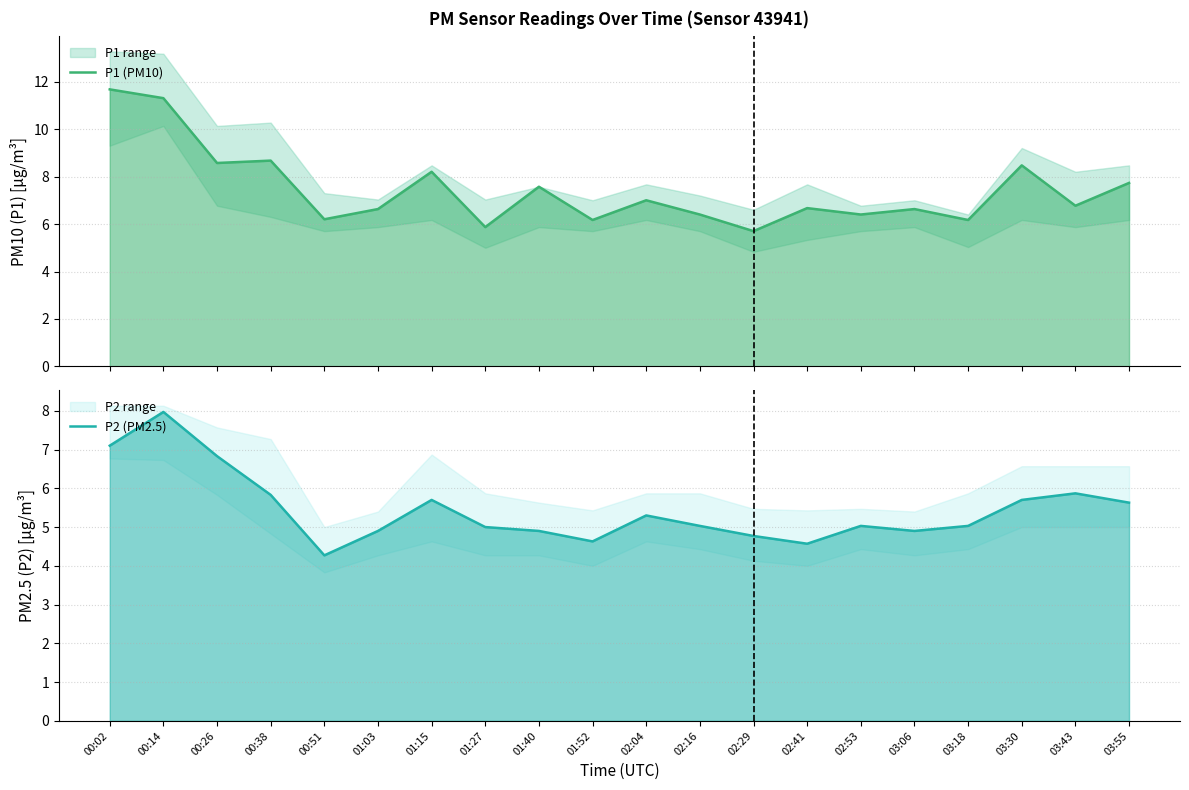

What is the difference between the maximum and minimum values in the P2 (PM2.5) series?

3.7